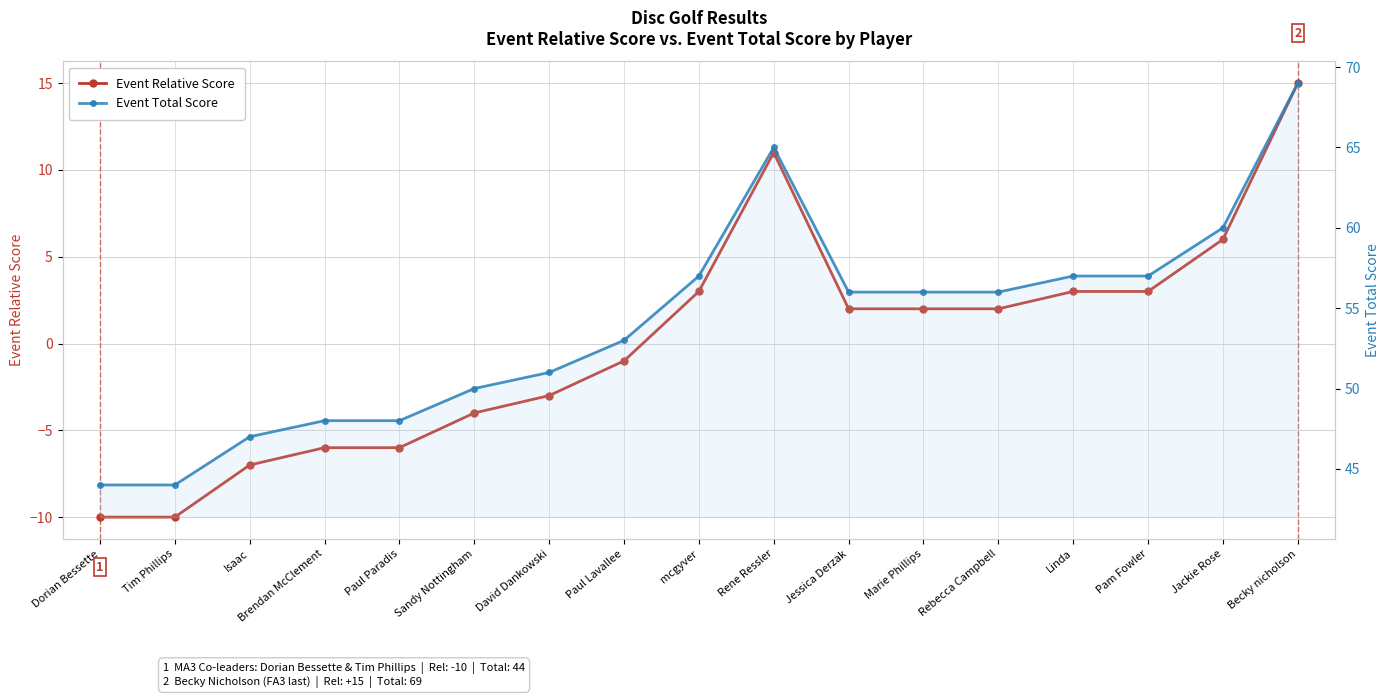

Reading right to left, transcribe all the data shown in this chart.

Event Relative Score: 15	6	3	3	2	2	2	11	3	-1	-3	-4	-6	-6	-7	-10	-10
Event Total Score: 69	60	57	57	56	56	56	65	57	53	51	50	48	48	47	44	44